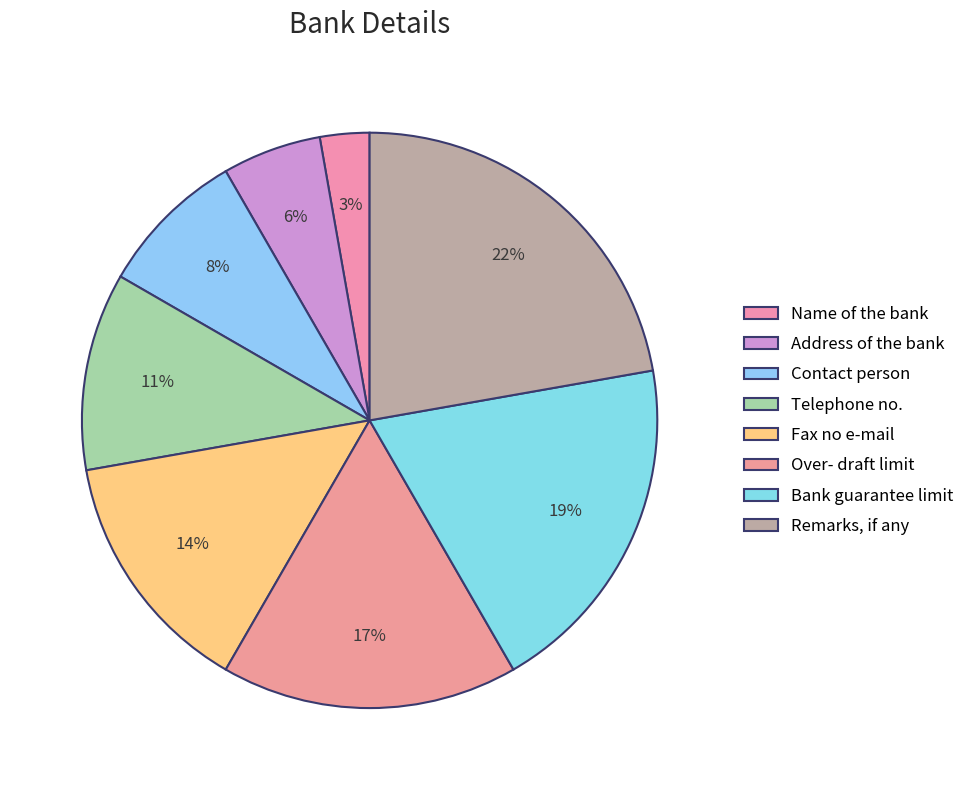

What percentage is the Telephone no. slice, to the nearest percent?

11%